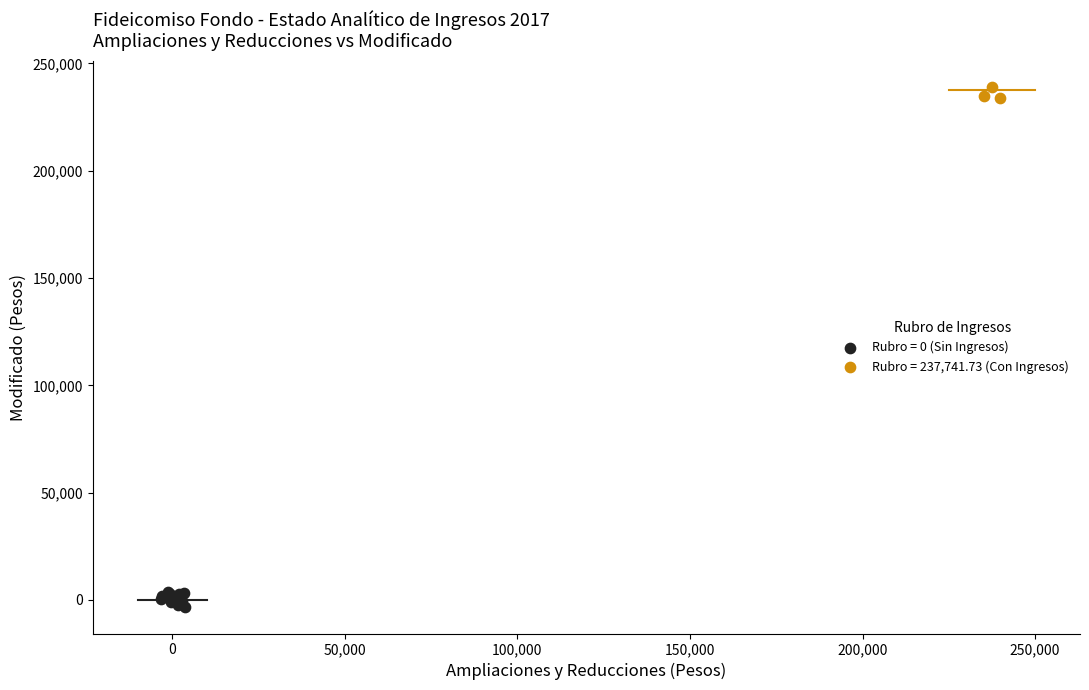

Which series contains the highest Y value?

Rubro = 237,741.73 (Con Ingresos)